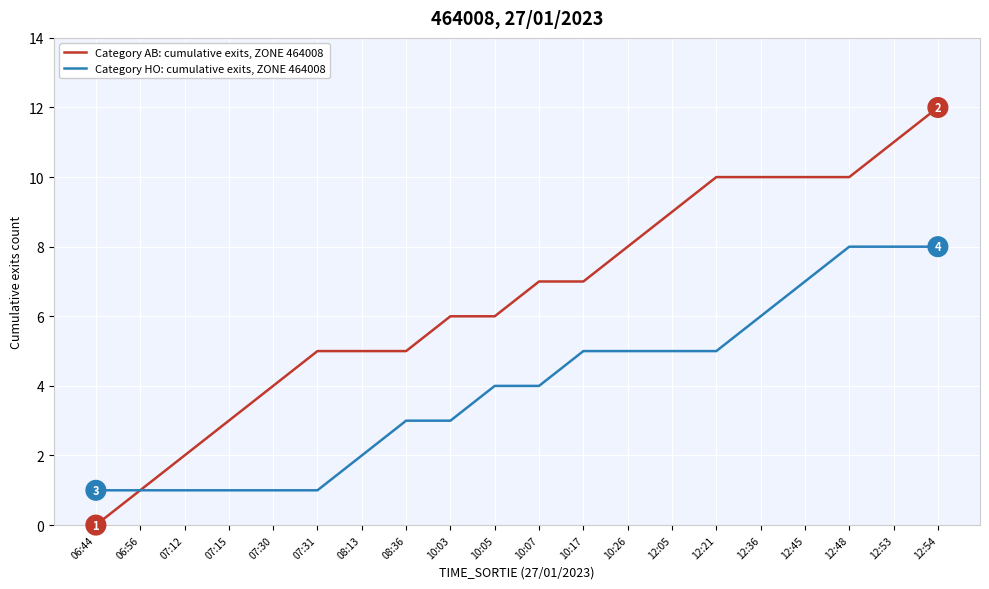

List the series in order of their overall mean, lowest first.

Category HO: cumulative exits, ZONE 464008, Category AB: cumulative exits, ZONE 464008